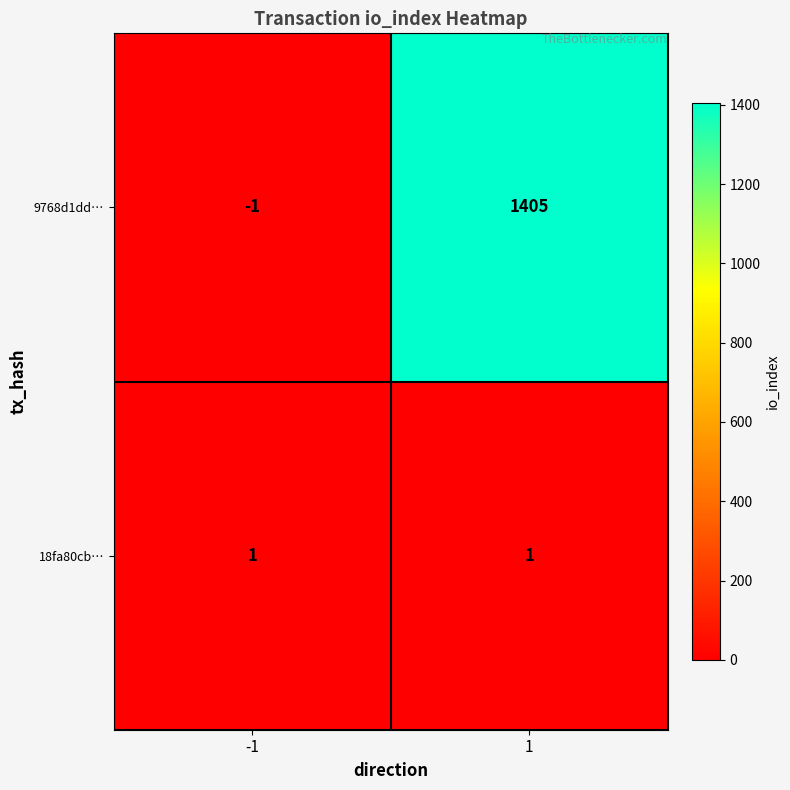

At how many categories does at least one series exceed 1260?

1